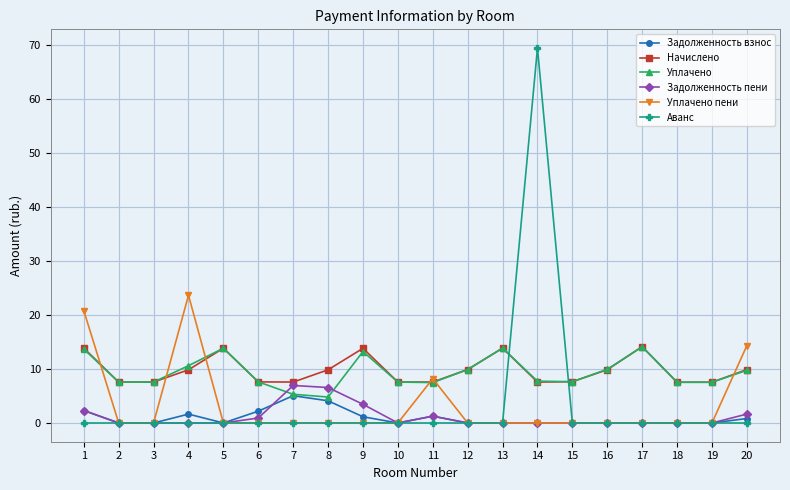

True or false: Аванс and Начислено intersect in this chart.

True